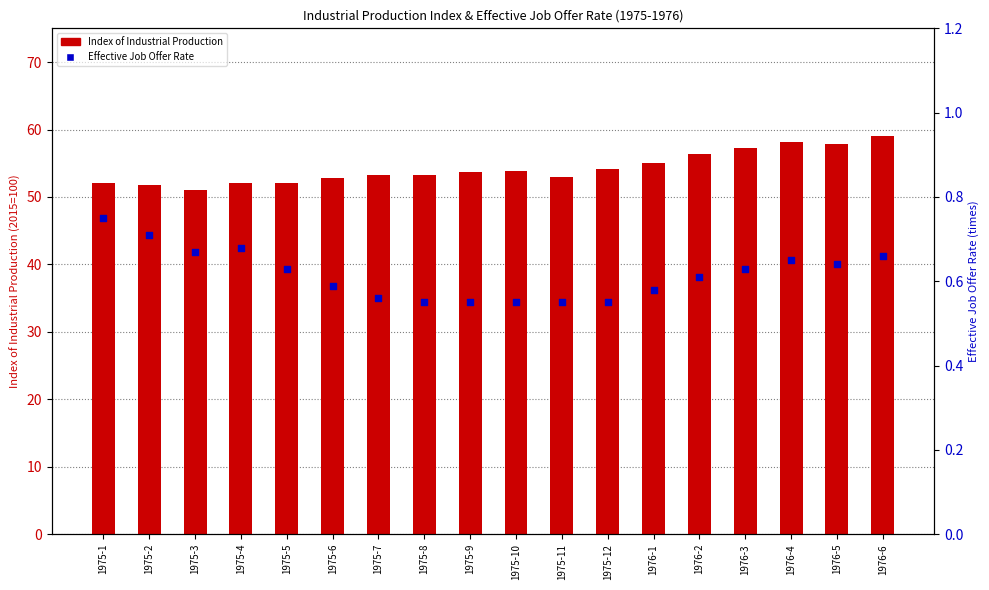

Which series has the largest total across all categories?

Index of Industrial Production